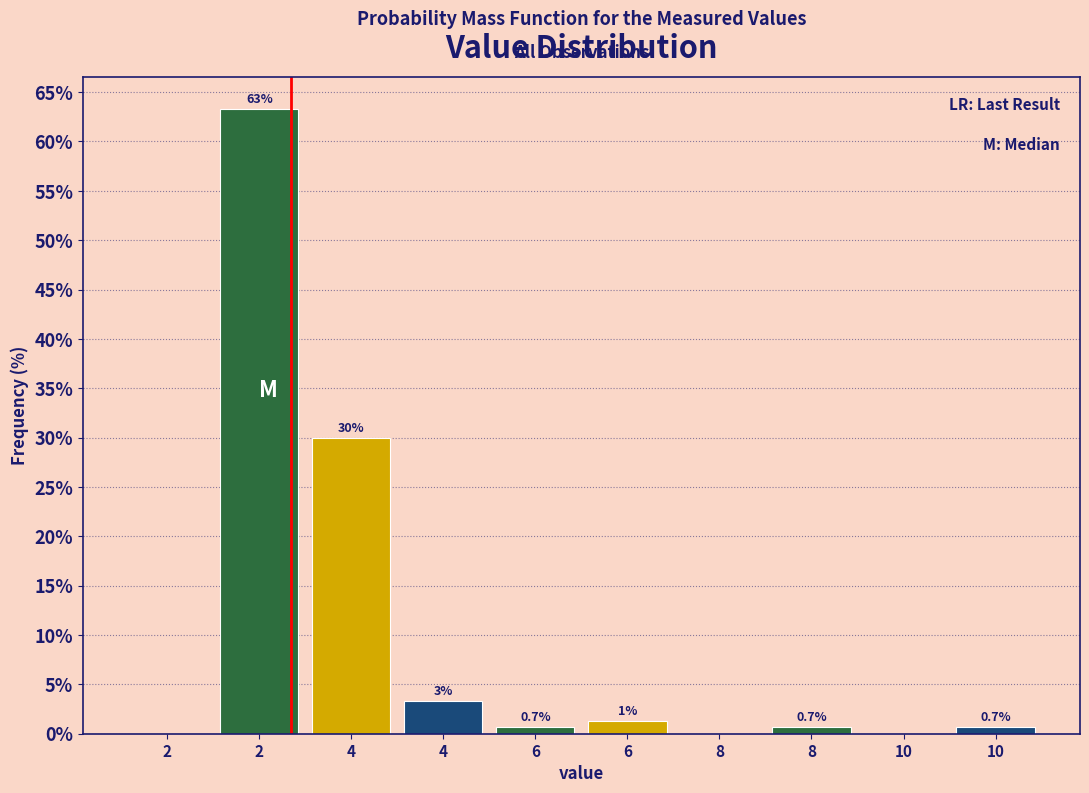

Are the bars horizontal?

No